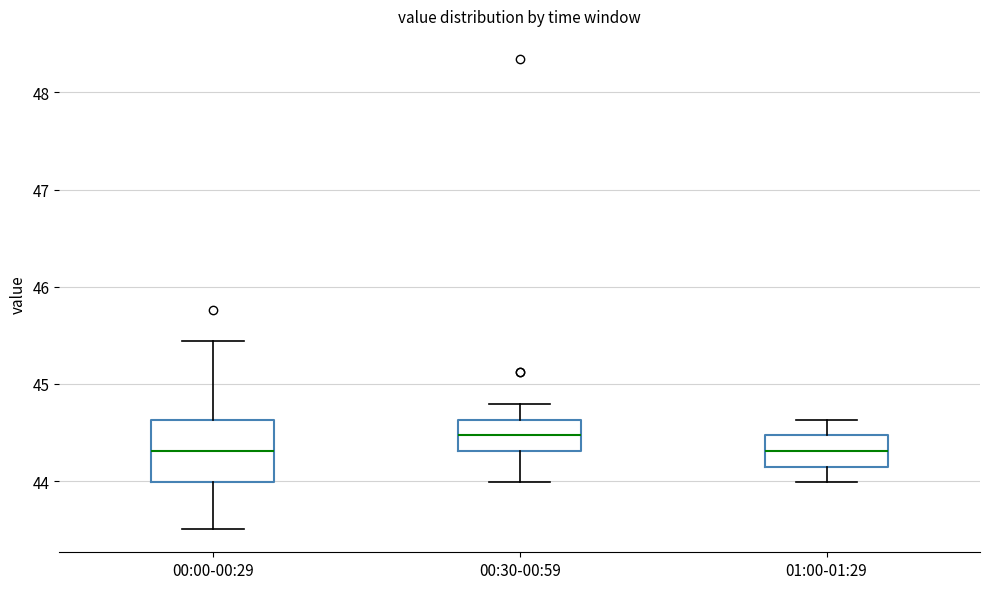

Reading left to right, transcribe this box plot: for each box, give where its median line is, the range the box spans, and where its two whiskers end, as read against the y-axis. The values are not printed on the chart, so give them approximately, as read against the axis.

00:00-00:29: median 44.3, box 44.0 to 44.6, whiskers 43.5 to 45.4
00:30-00:59: median 44.5, box 44.3 to 44.6, whiskers 44.0 to 44.8
01:00-01:29: median 44.3, box 44.2 to 44.5, whiskers 44.0 to 44.6